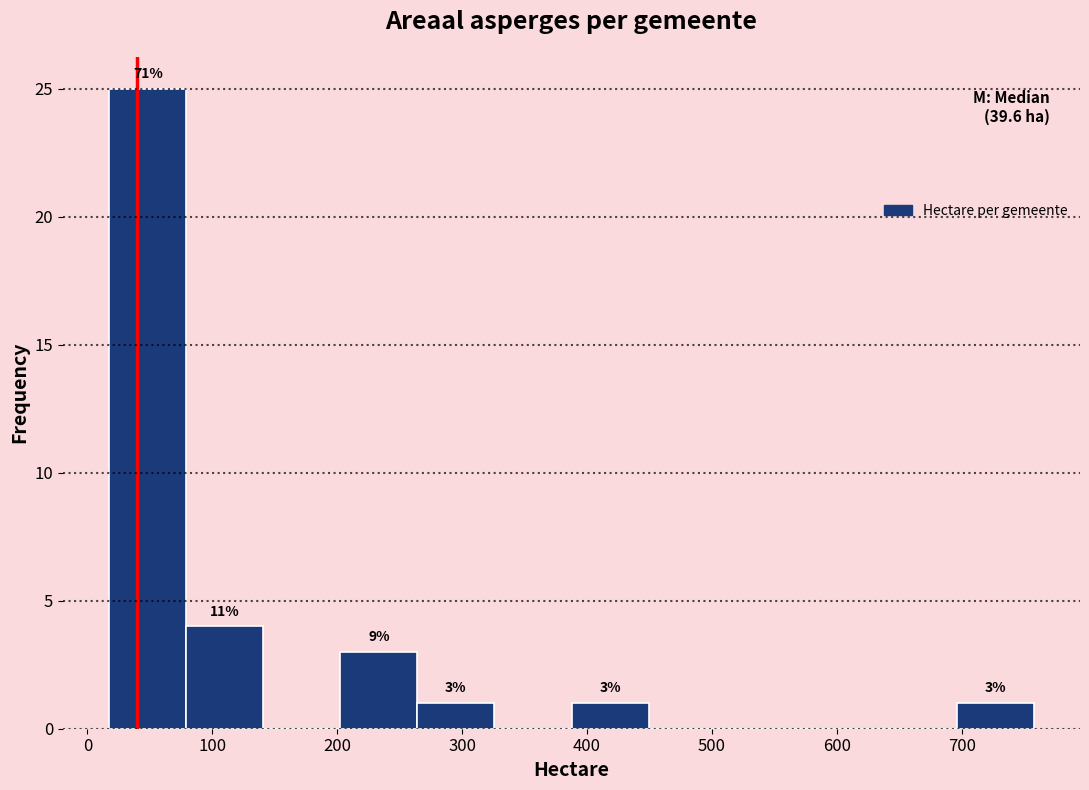

Over which range of the x-axis is the bar tallest?

20 to 80